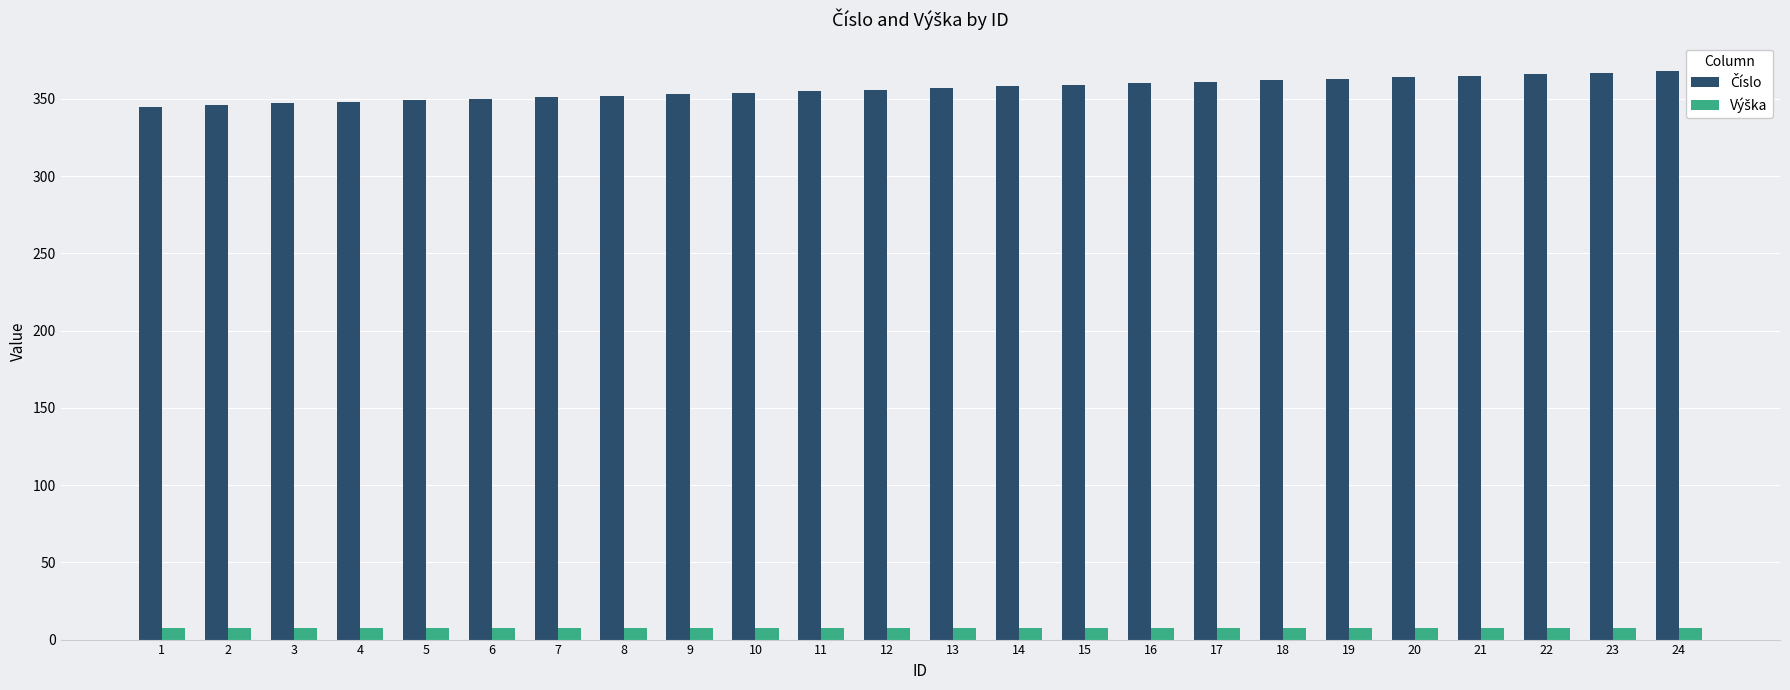

The value of Výška at 11 is 10.0. True or false?

False